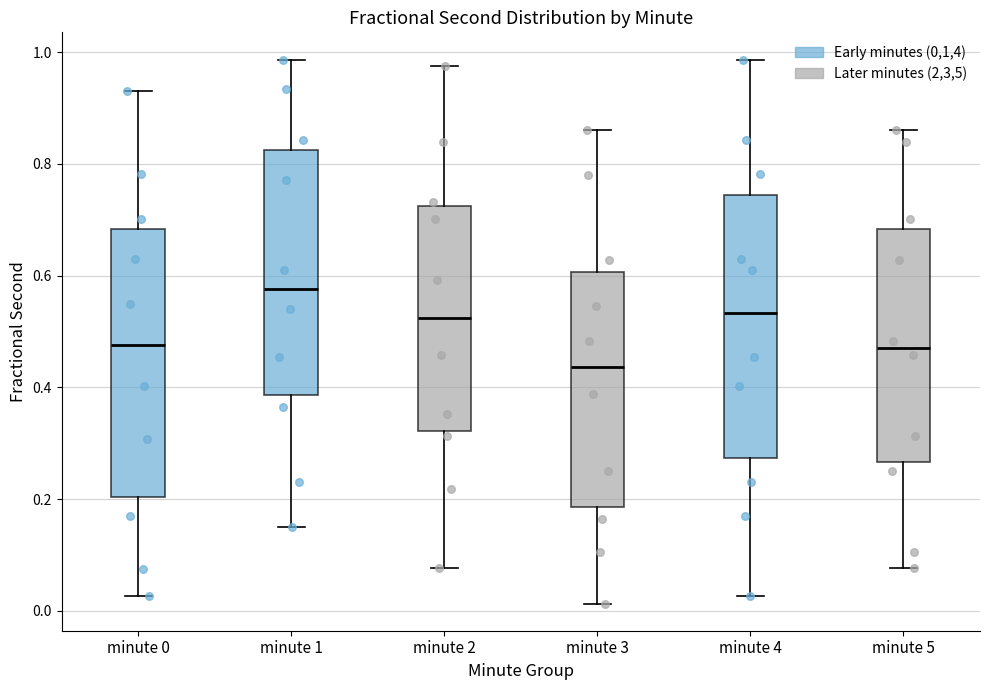

Where does the lower whisker of the box for minute 4 end on the y-axis? The values are not printed on the chart, so give them approximately, as read against the axis.

0.02